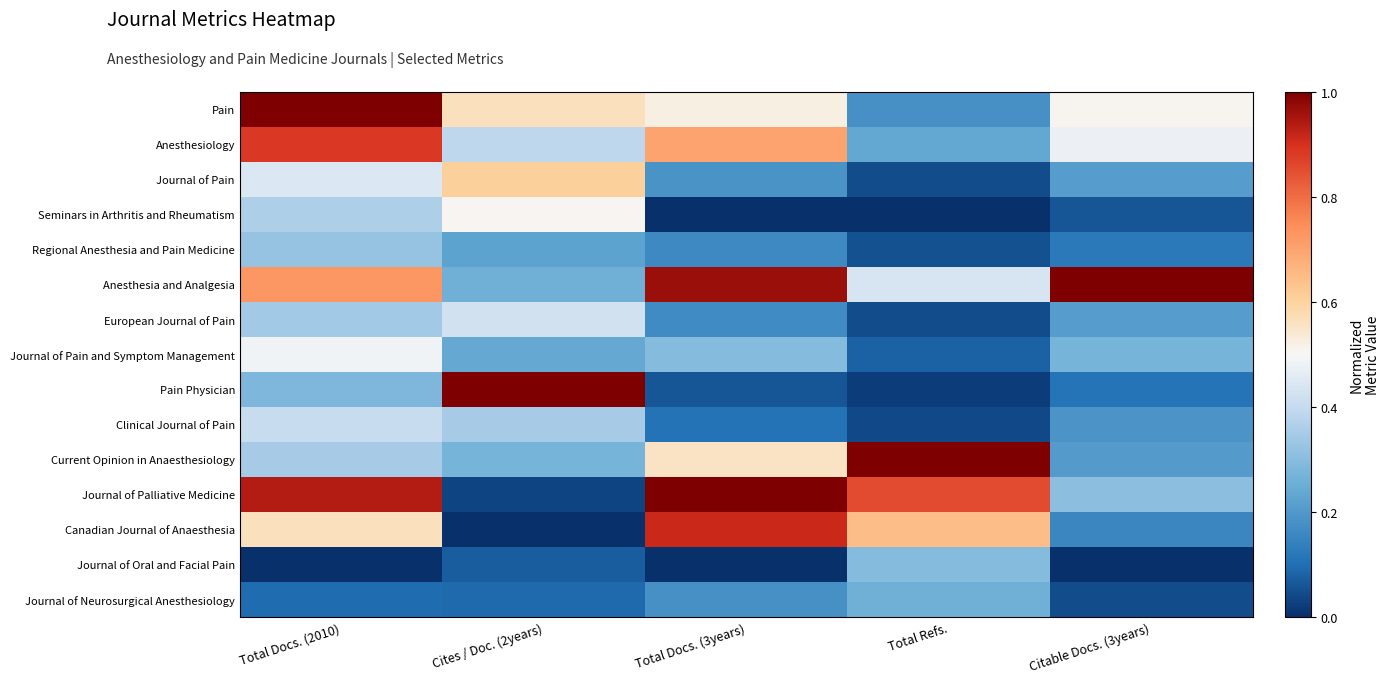

Which series has the largest total across all categories?

Anesthesia and Analgesia